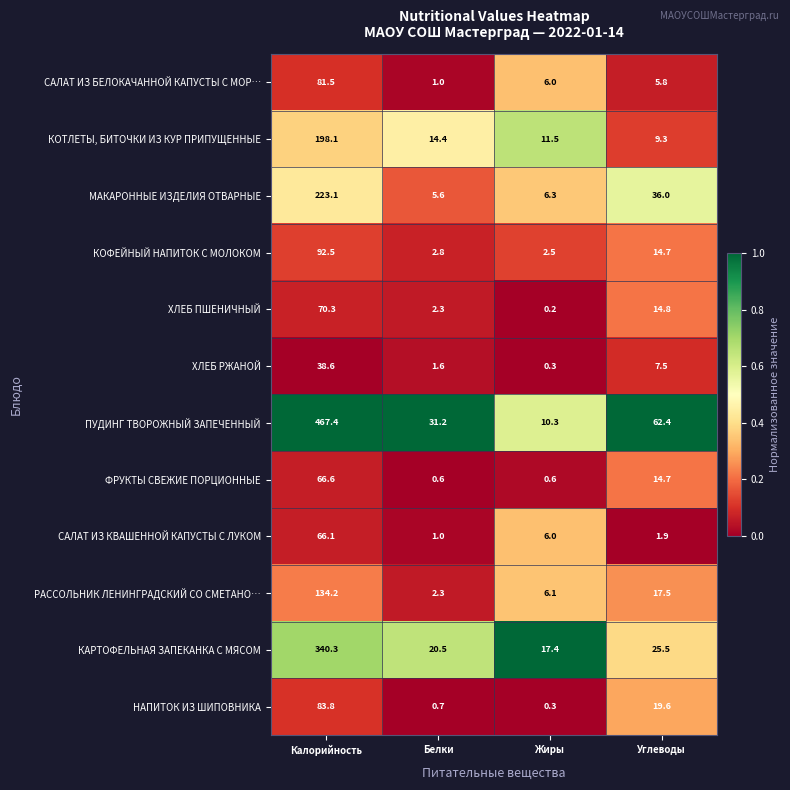

At which label is ХЛЕБ ПШЕНИЧНЫЙ closest to 35?

Углеводы